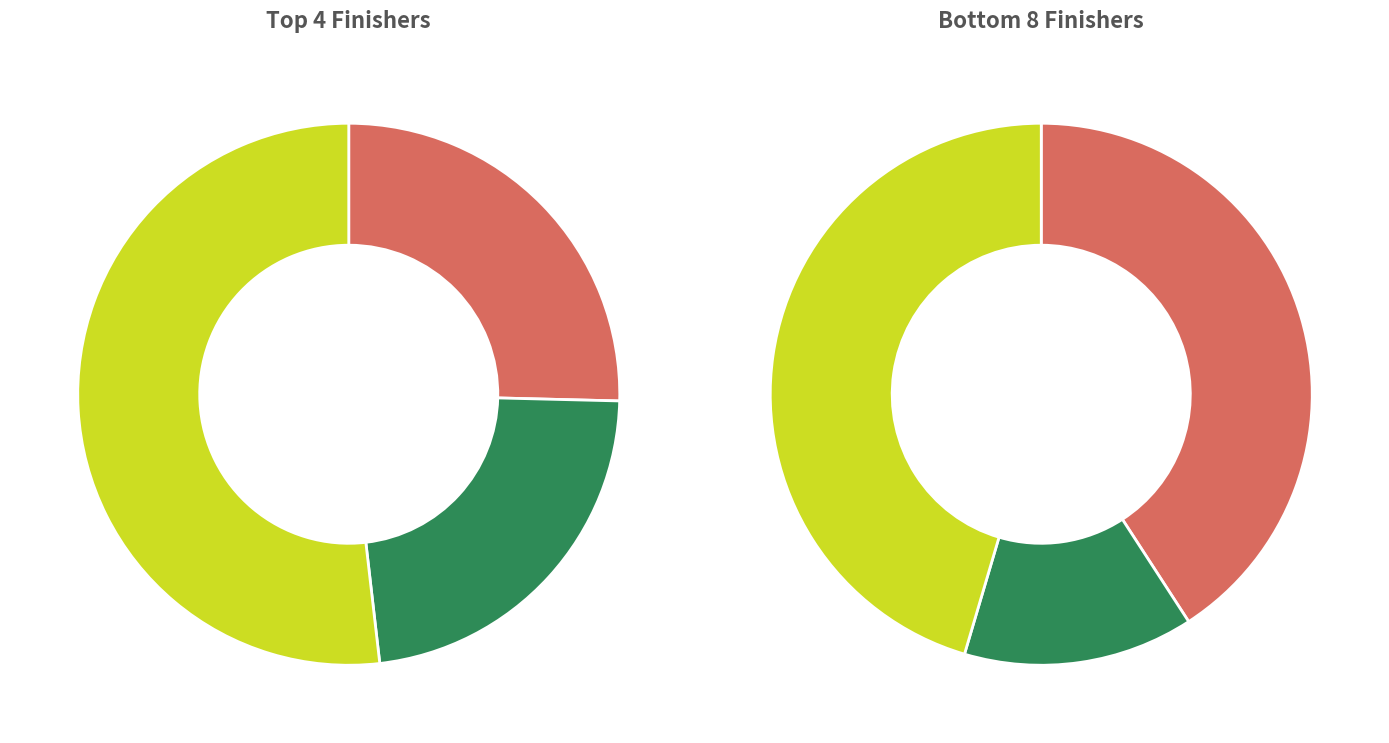

Which has a higher value, Shek Liu or Eric Ostlin?

Eric Ostlin